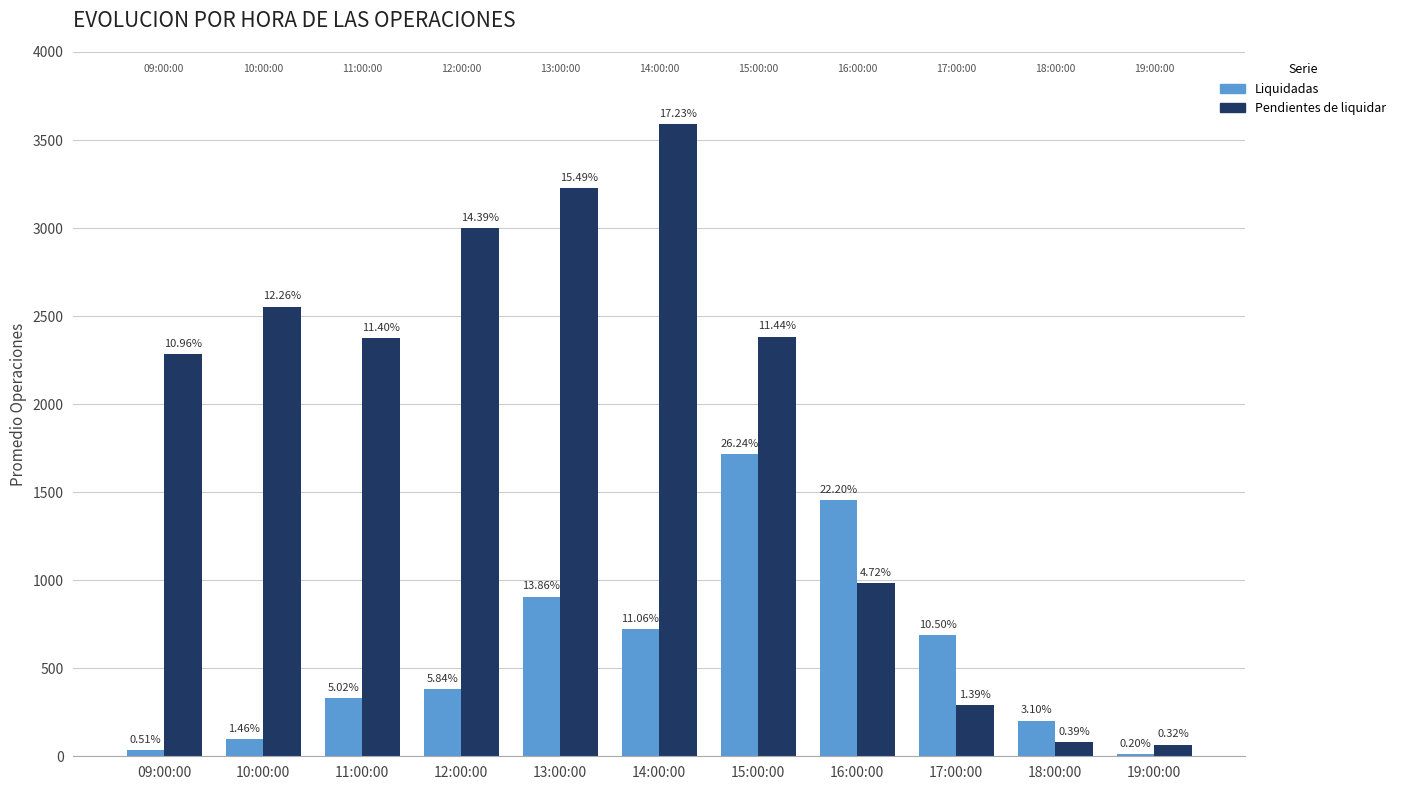

What are all the series names shown in the legend?

Liquidadas, Pendientes de liquidar